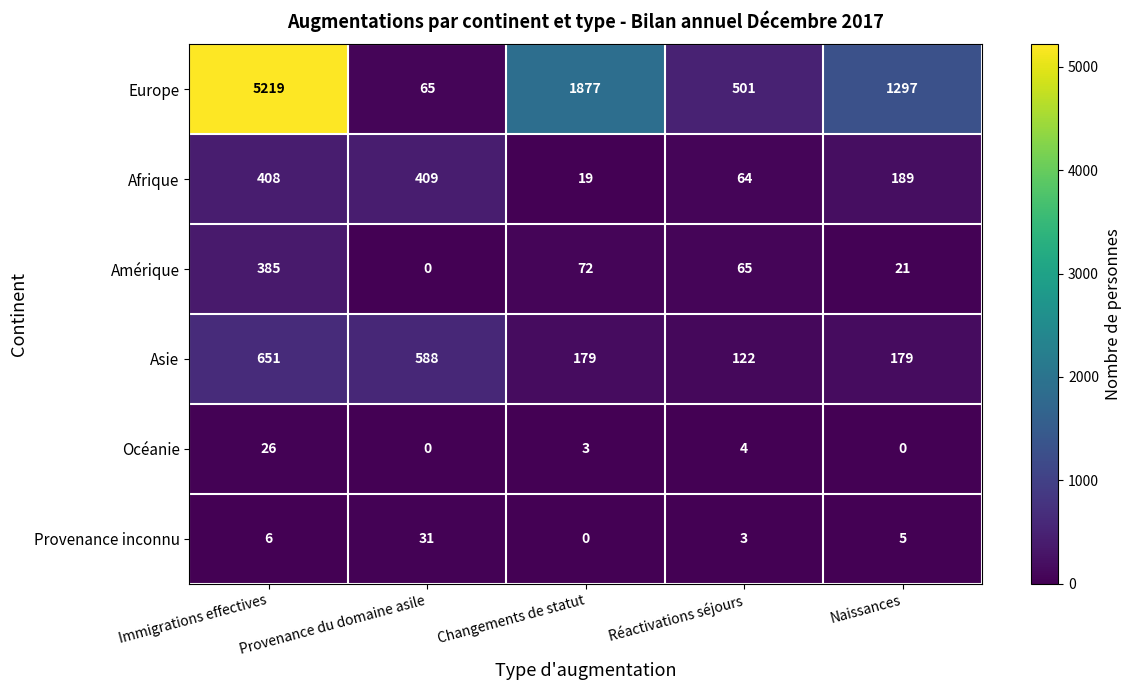

What is the sum of all Afrique values?

1089